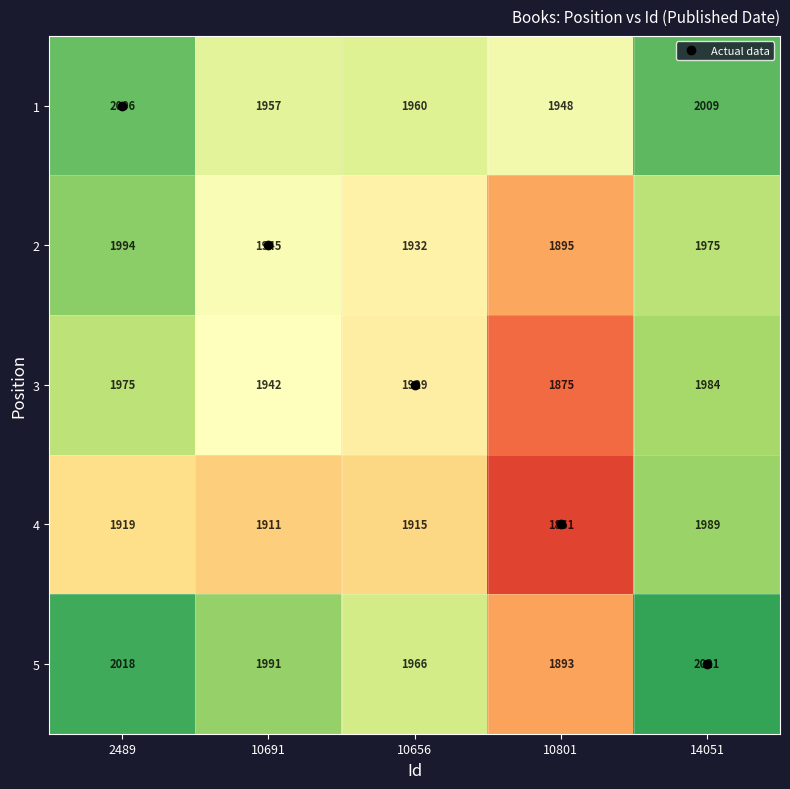

What is the difference between the maximum and minimum values in the 2 series?

99